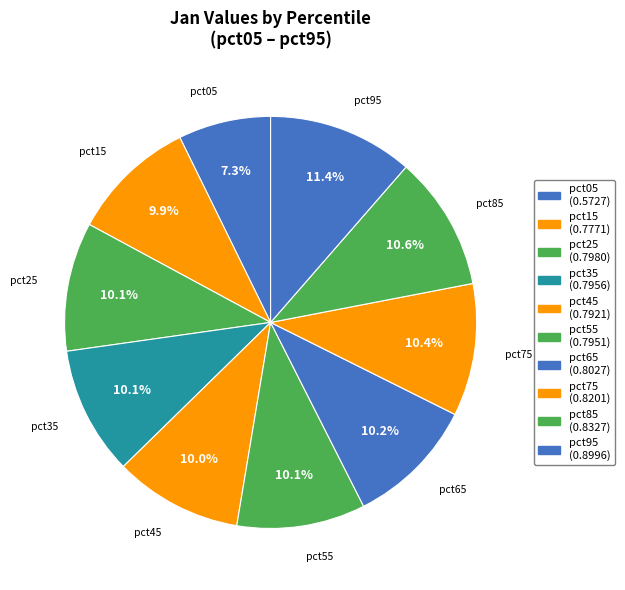

Which category has the smallest portion of the pie?

pct05